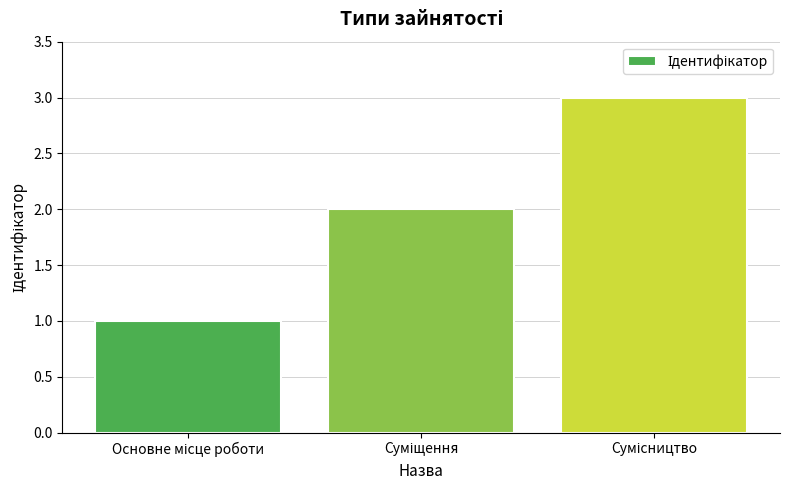

What is the greatest value displayed?

3